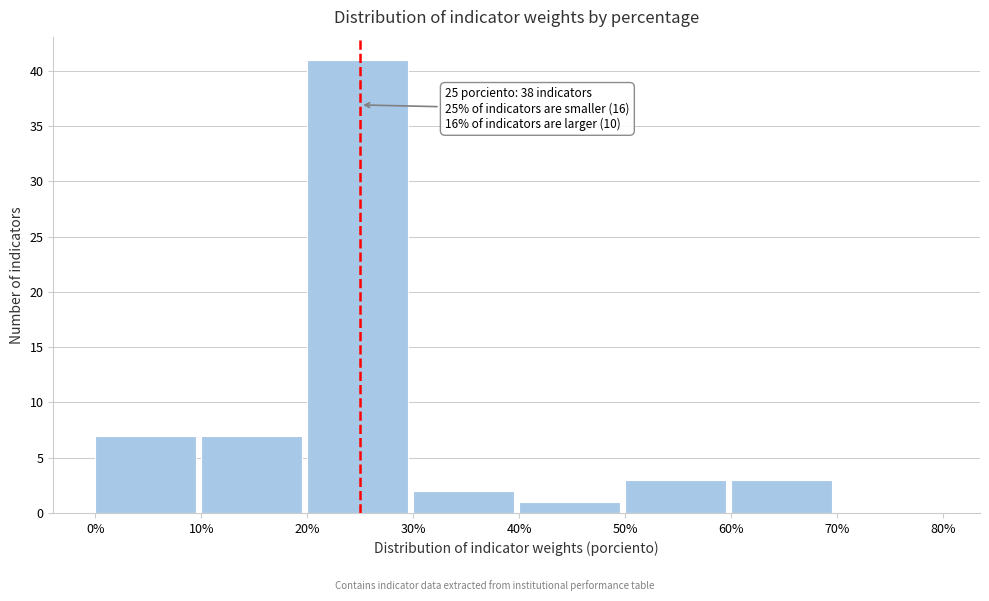

Over which range of the x-axis is the bar tallest?

20% to 30%